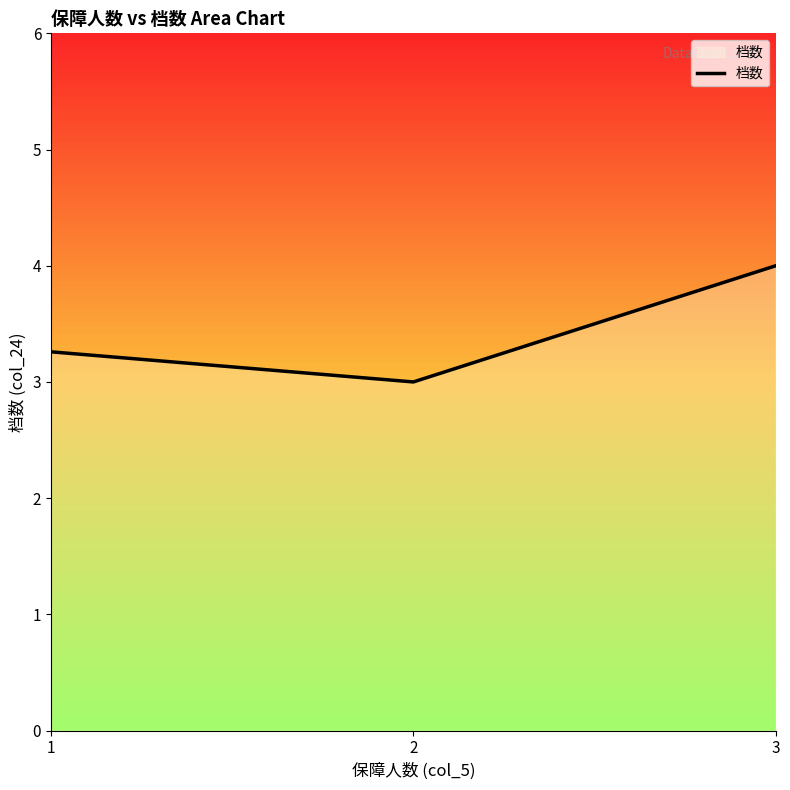

How many categories are shown in the chart?

3